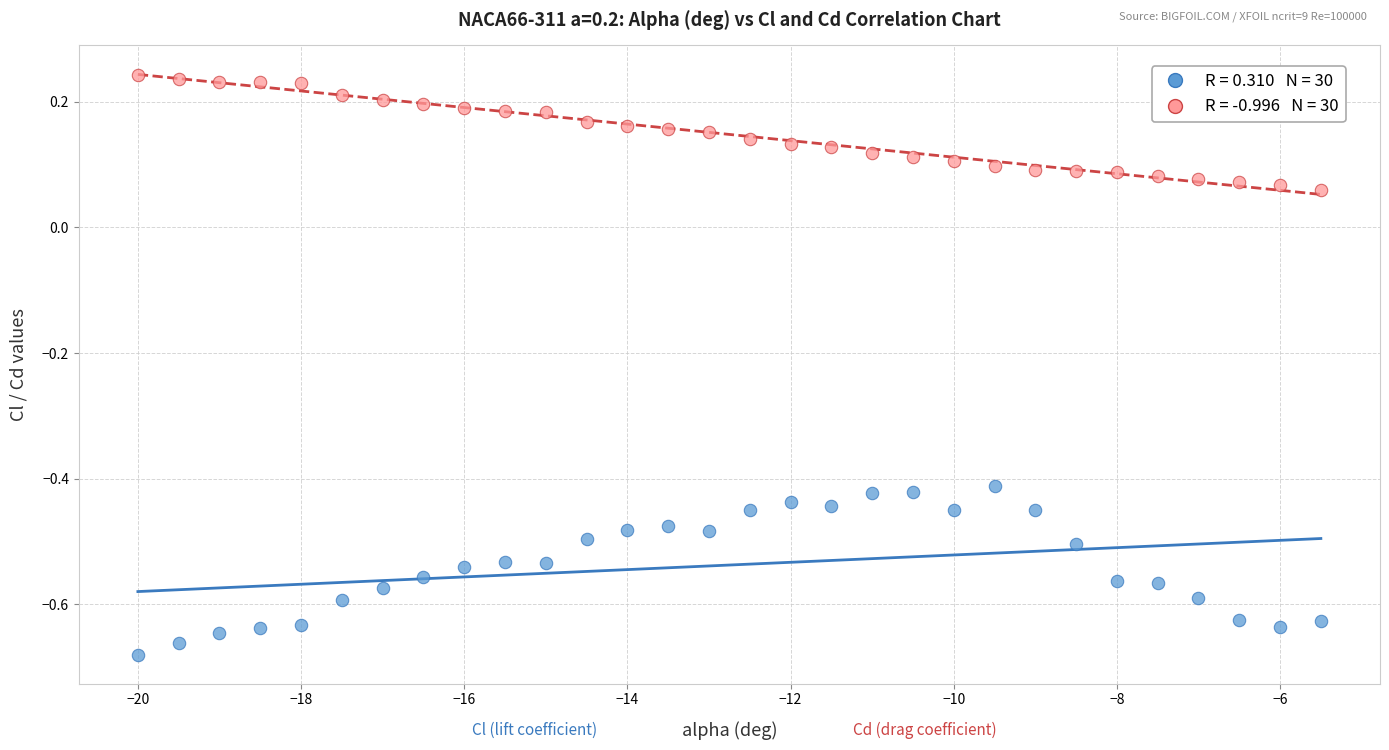

Count the number of points in this scatter plot.

60